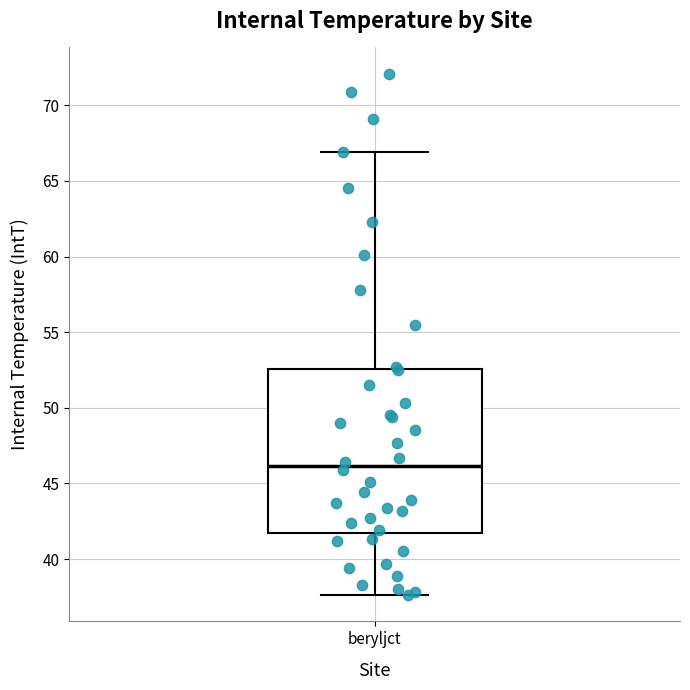

Transcribe this box plot: give where the median line is, the range the box spans, and where the two whiskers end, as read against the y-axis. The values are not printed on the chart, so give them approximately, as read against the axis.

median 46.0, box 42.0 to 52.5, whiskers 37.5 to 67.0